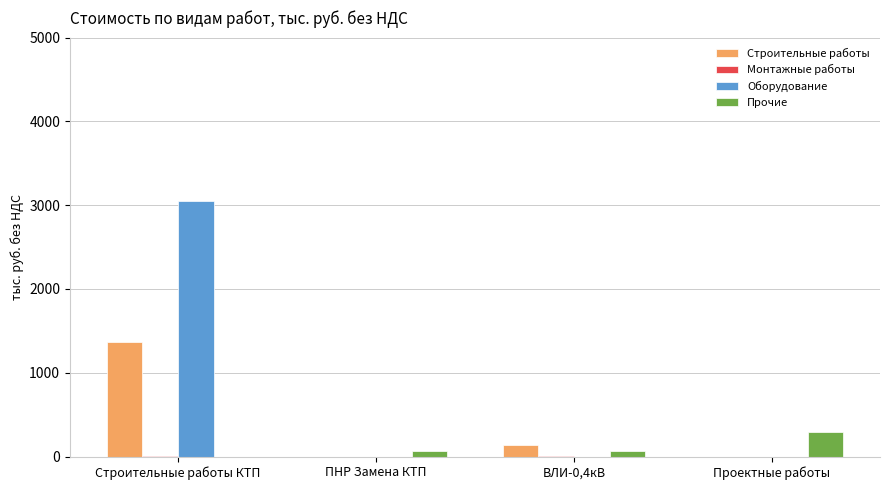

What is the sum of the Строительные работы values at Проектные работы and ВЛИ-0,4кВ?

142.5